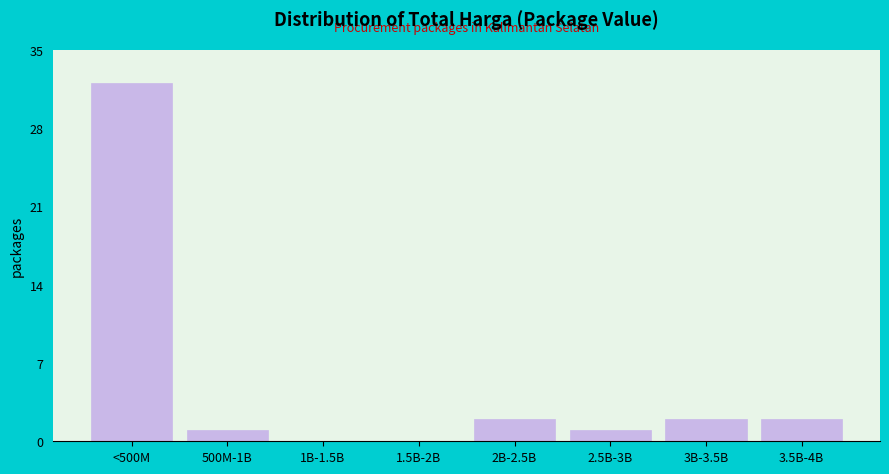

Reading left to right, transcribe all the data shown in this chart.

<500M=32	500M-1B=1	1B-1.5B=0	1.5B-2B=0	2B-2.5B=2	2.5B-3B=1	3B-3.5B=2	3.5B-4B=2